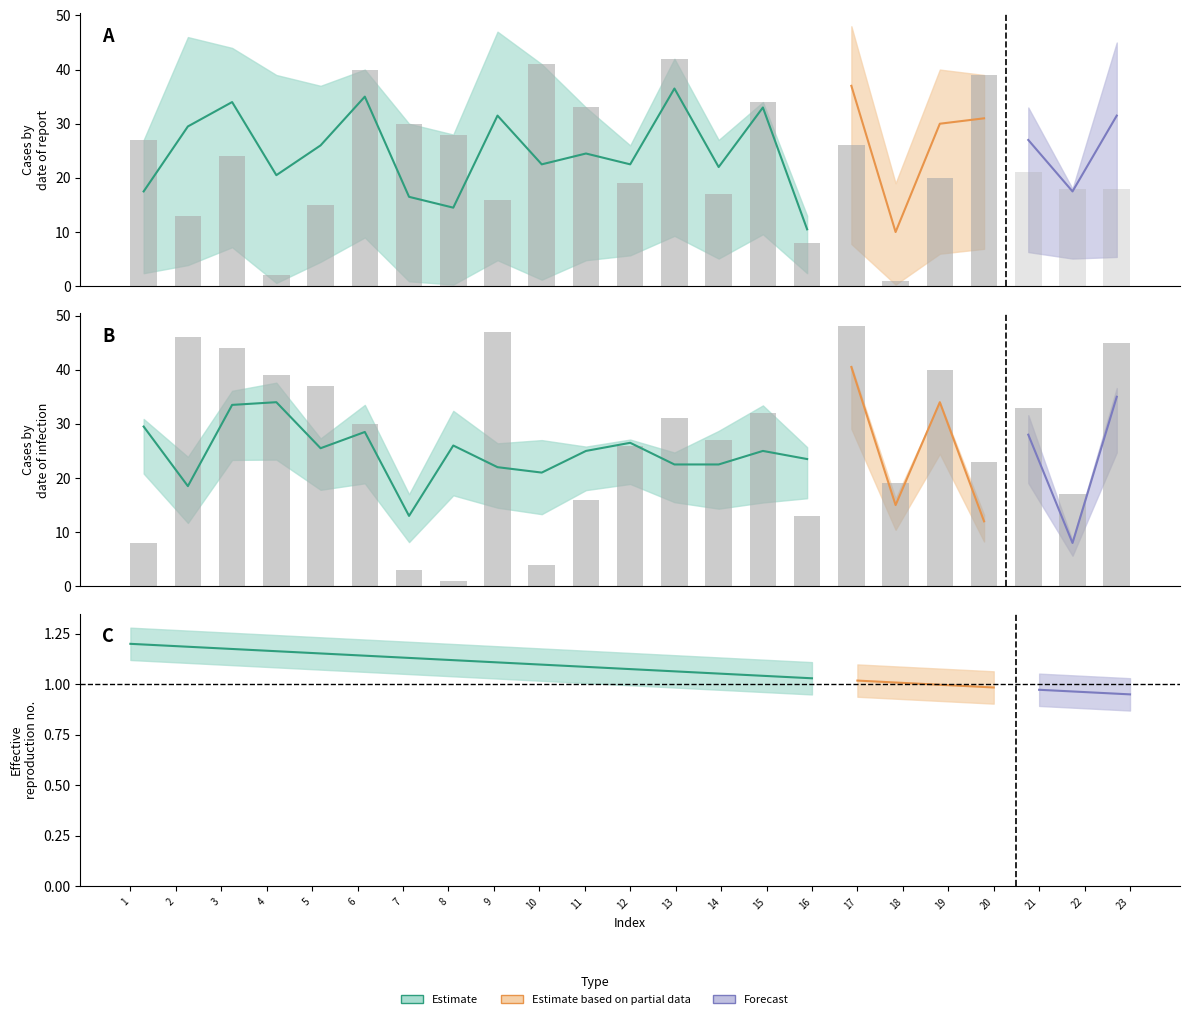

The value of B1 at 16 is 22. True or false?

False